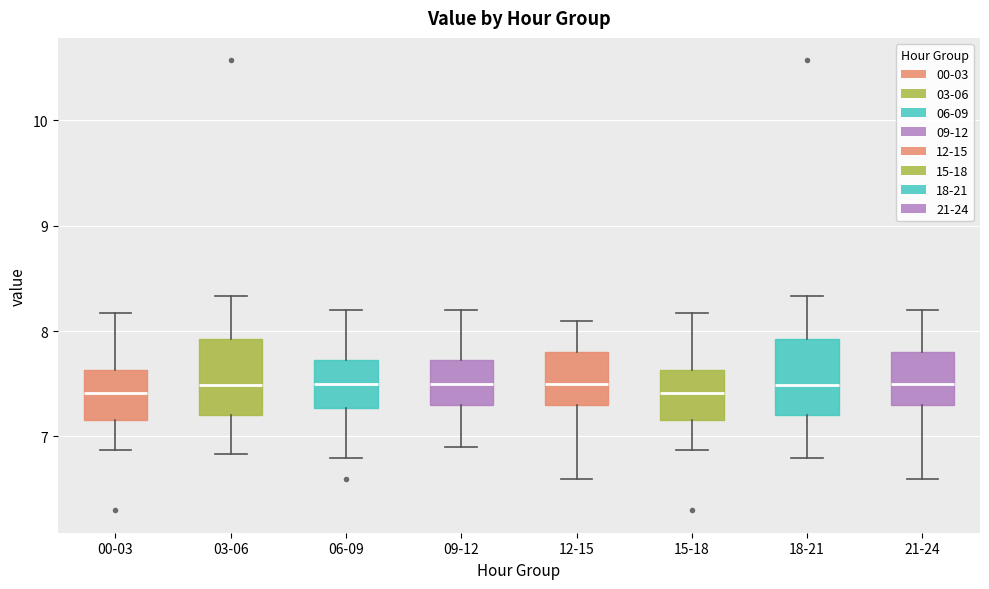

Where does the lower whisker of the box for 03-06 end on the y-axis? The values are not printed on the chart, so give them approximately, as read against the axis.

6.8